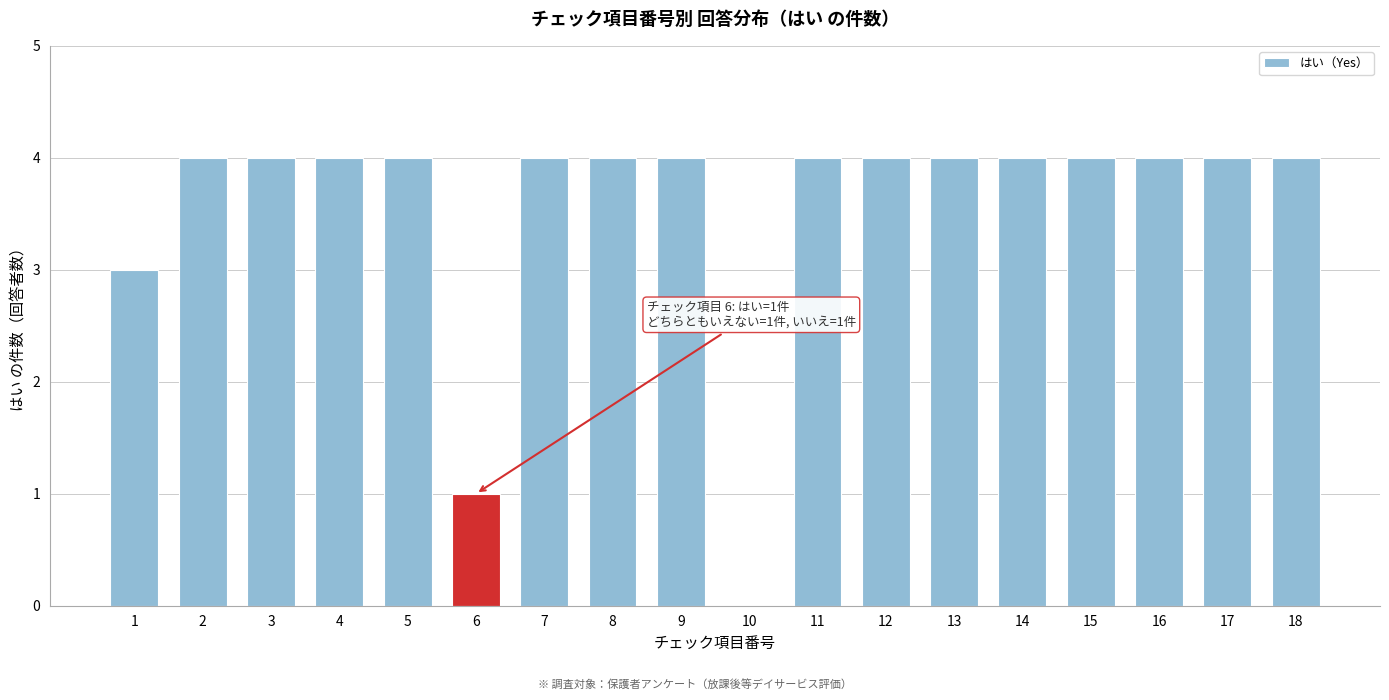

Reading left to right, extract all data points from this chart.

1=3	2=4	3=4	4=4	5=4	6=1	7=4	8=4	9=4	10=0	11=4	12=4	13=4	14=4	15=4	16=4	17=4	18=4